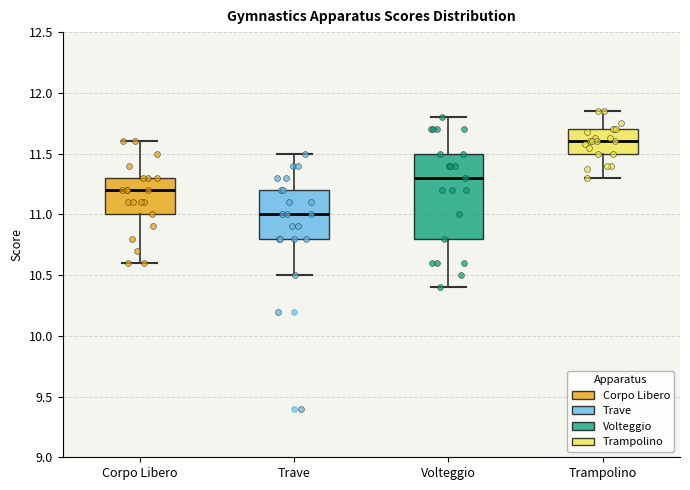

Which box is the tallest, from its lower edge to its upper edge?

Volteggio